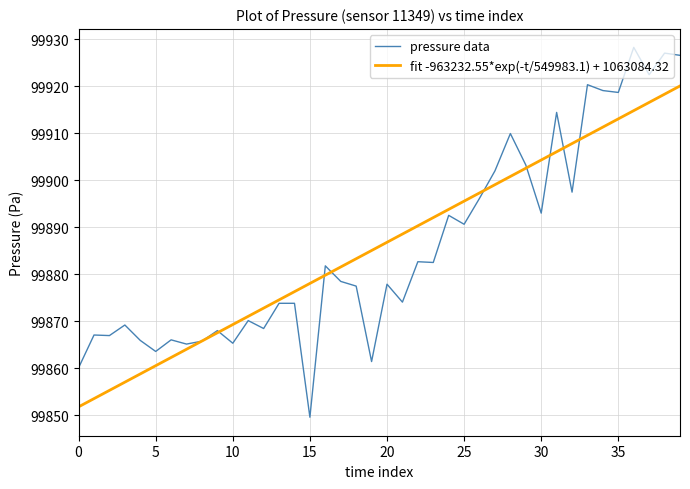

Which has a higher value, 30 or 23?

30